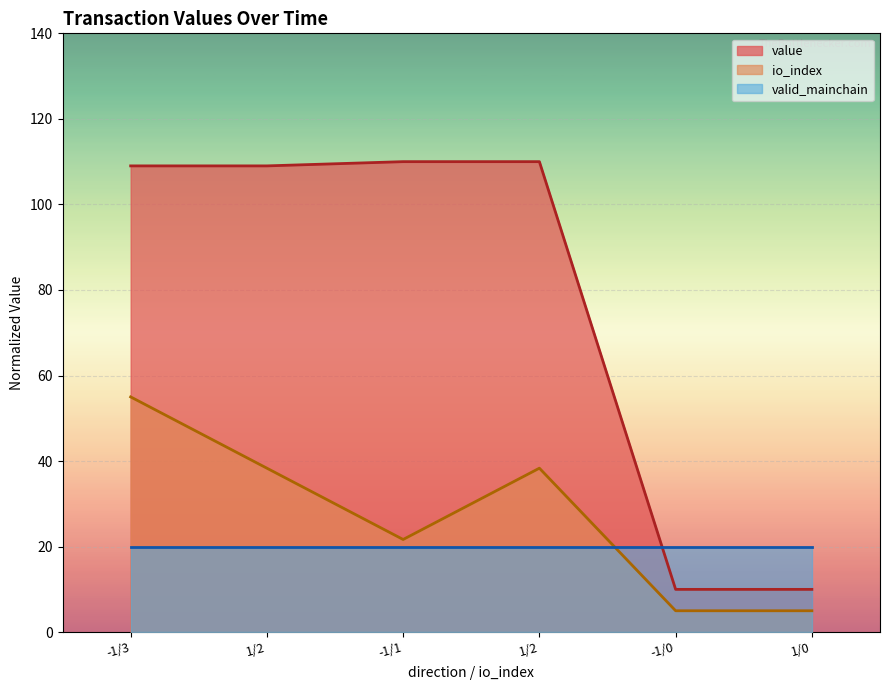

What are all the series names shown in the legend?

value, io_index, valid_mainchain